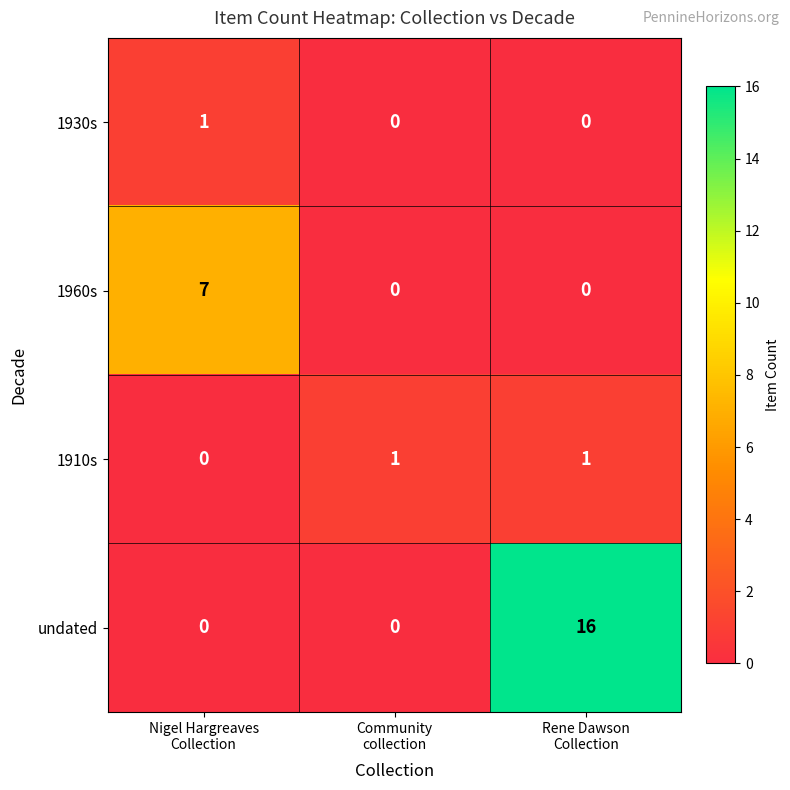

What is the maximum value shown in the chart?

16